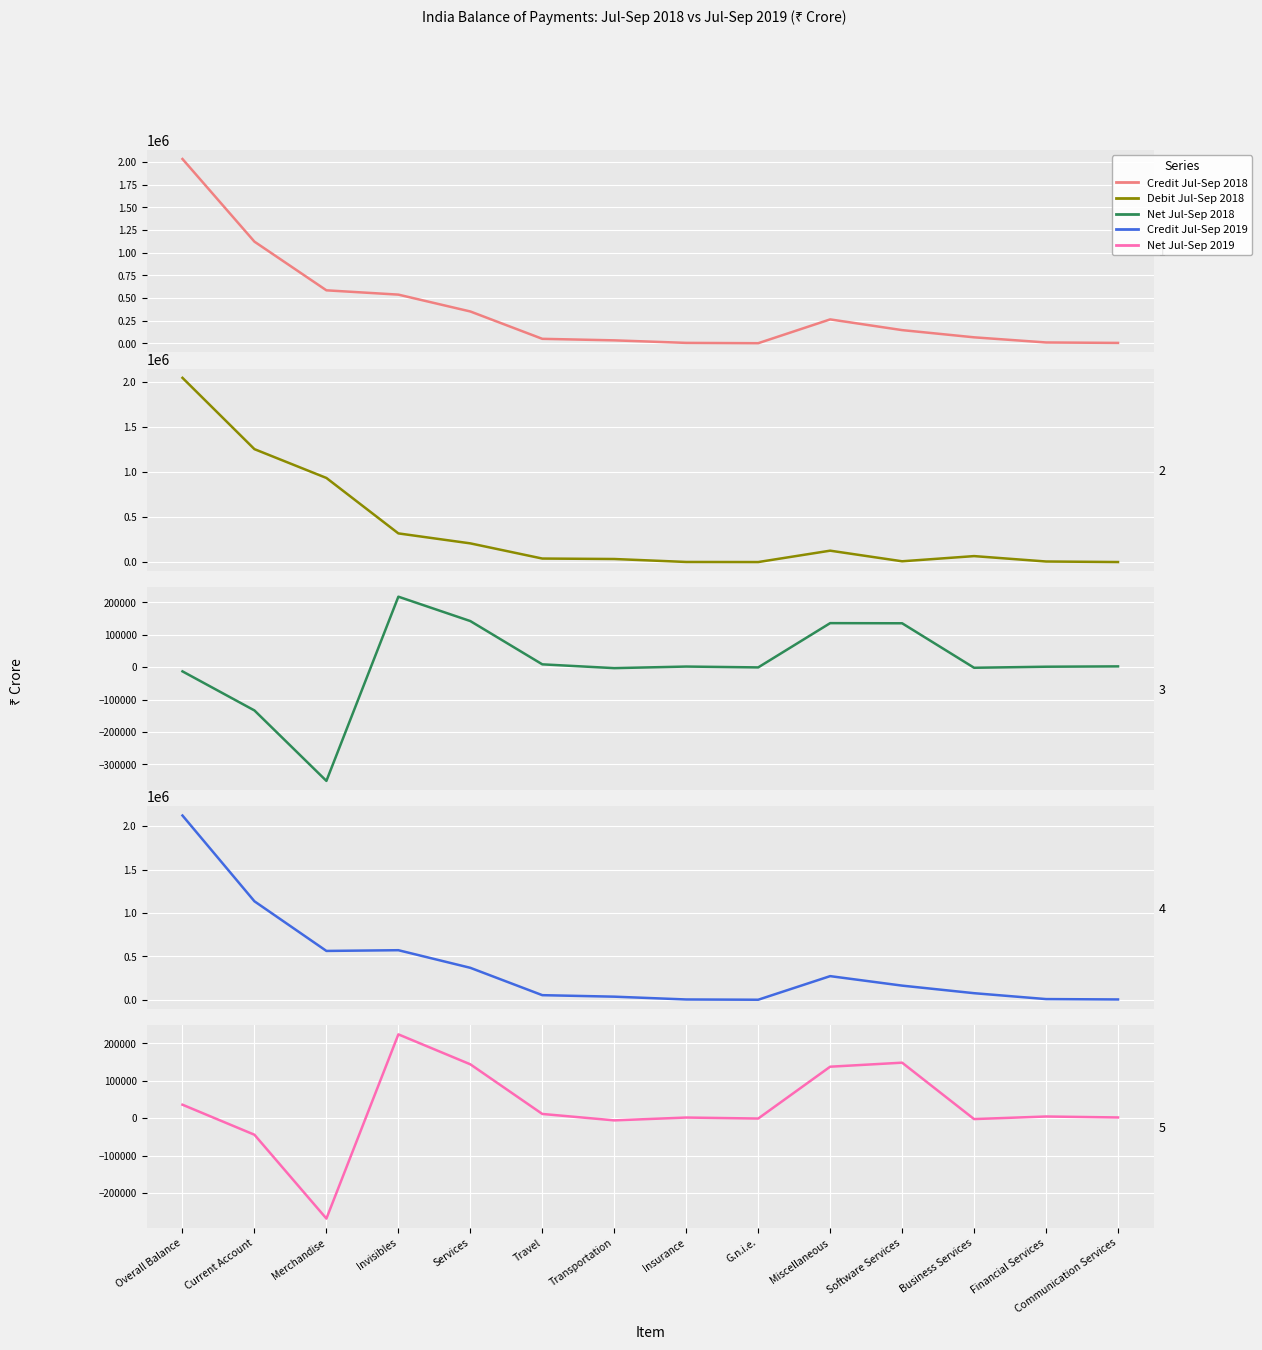

What is the maximum value shown in the chart?

2123697